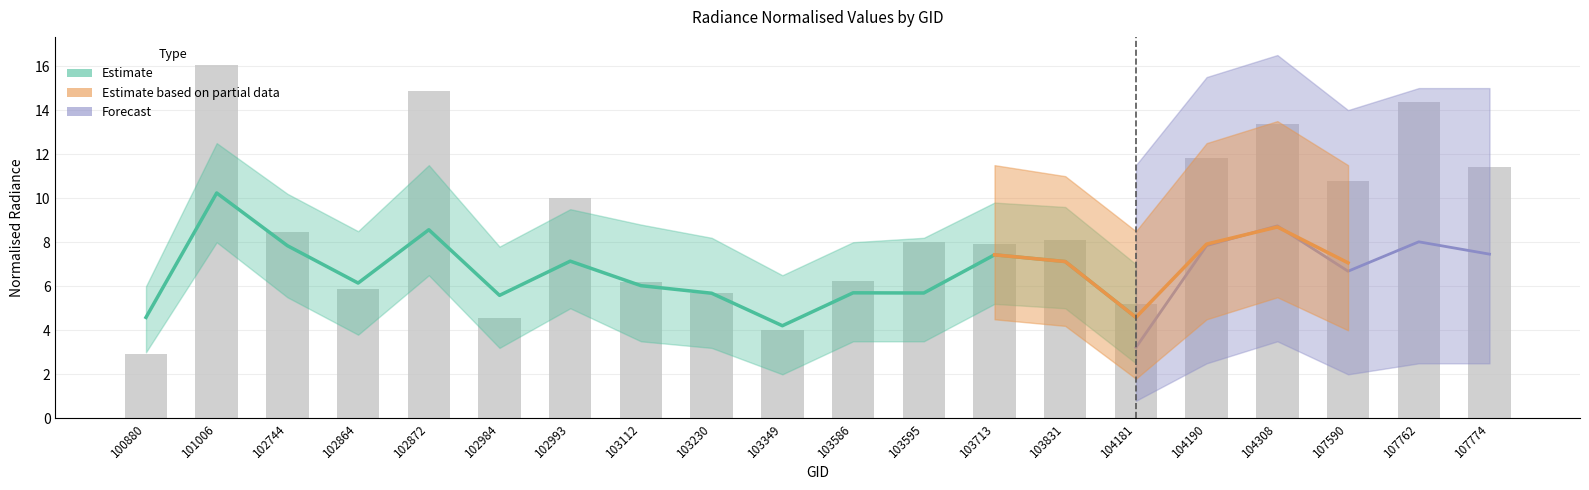

Reading left to right, list all the values displayed in this chart.

4.6	10.2	7.8	6.1	8.6	5.6	7.1	6.0	5.7	4.2	5.7	5.7	7.4	7.1	4.6